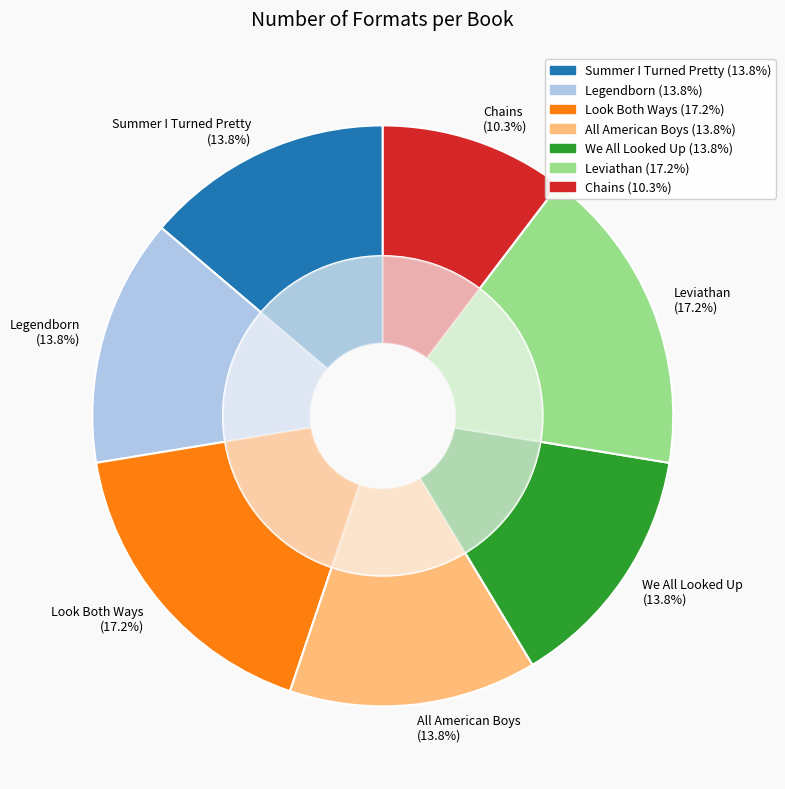

To the nearest percent, what is the combined percentage of All American Boys and Summer I Turned Pretty?

28%